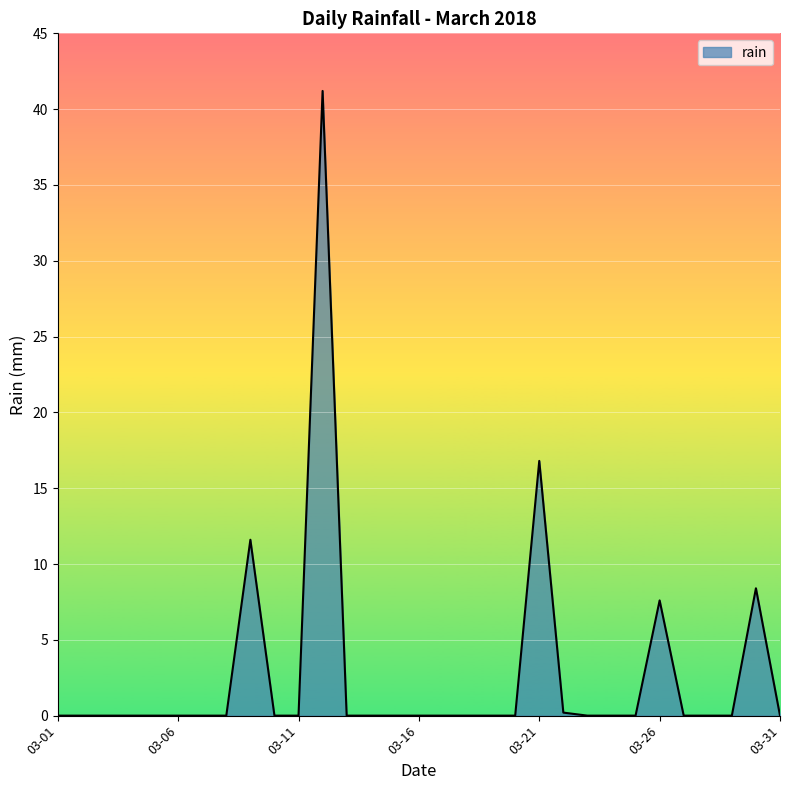

What is the difference between the maximum and minimum values?

41.2